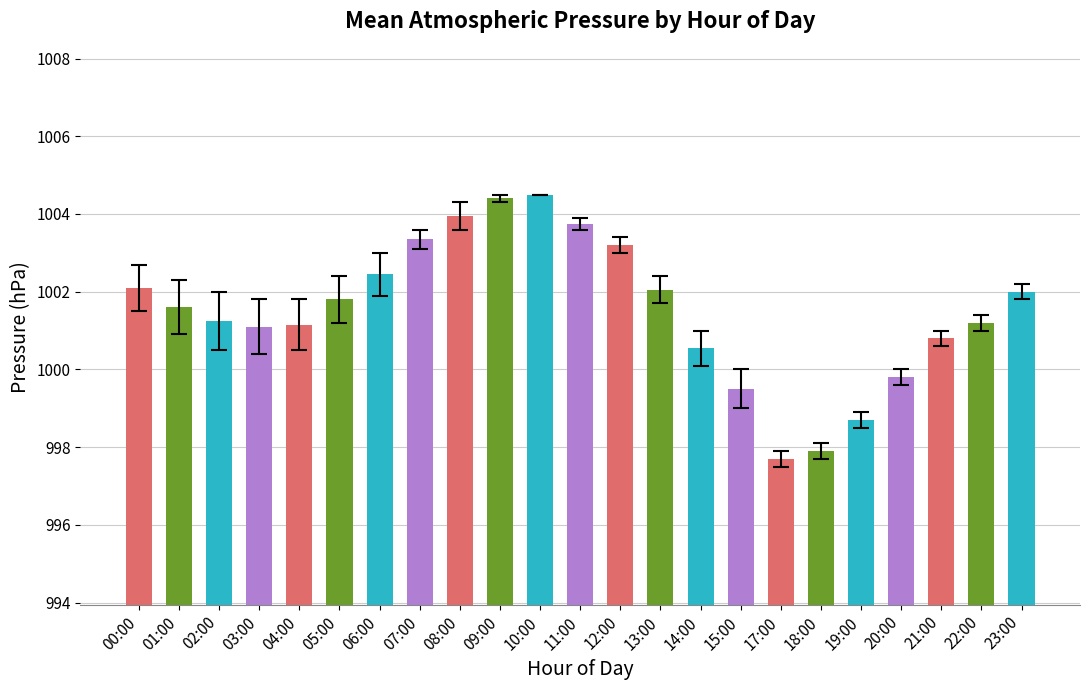

What is the label of the 10th bar from the left?

09:00